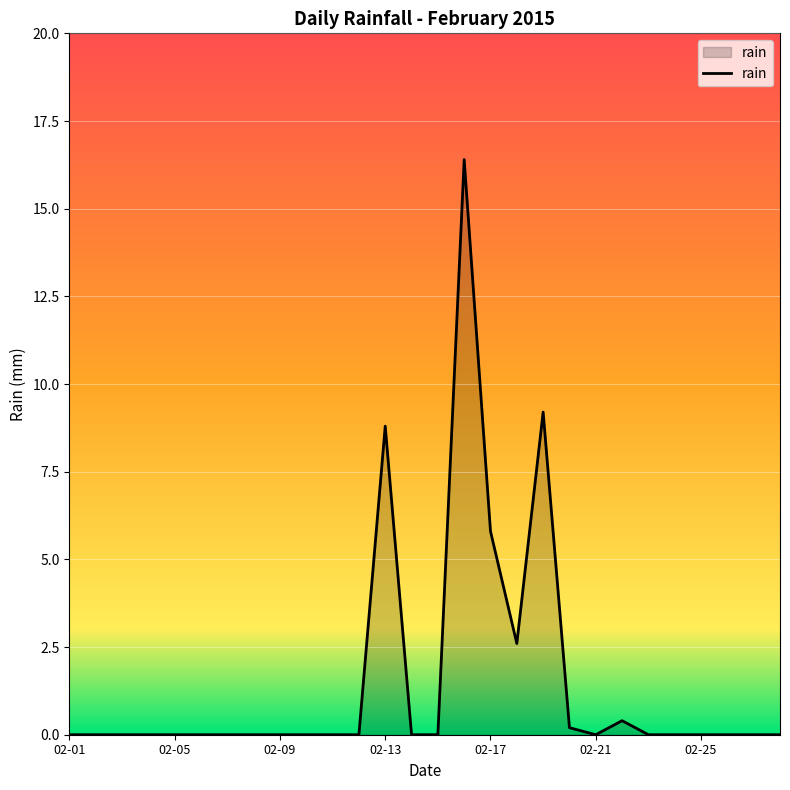

What is the greatest value displayed?

16.4